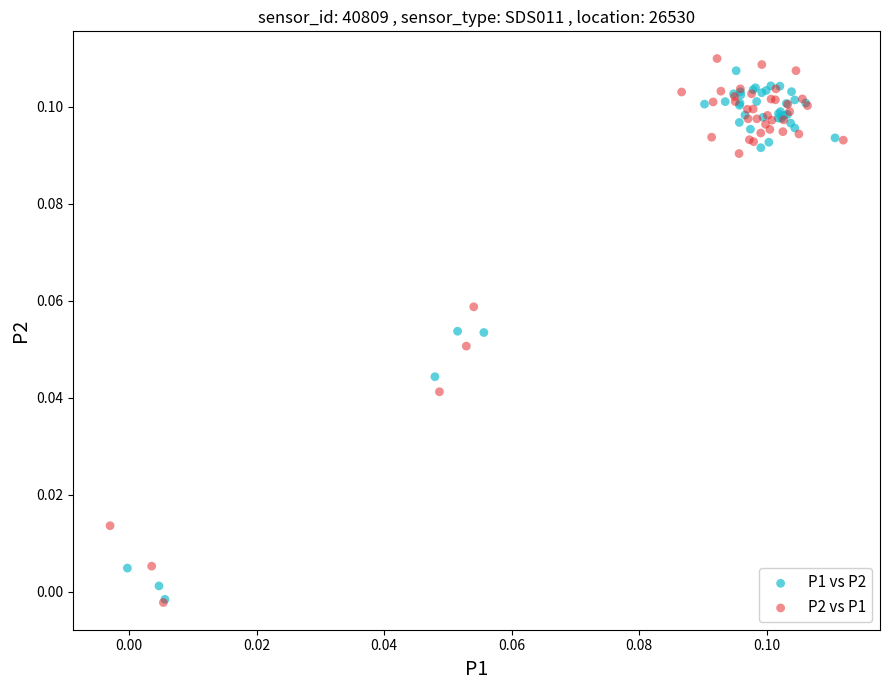

Which series has the widest spread of Y values?

P2 vs P1